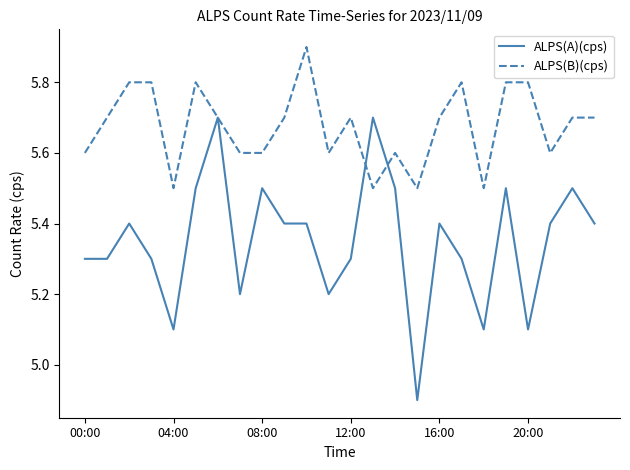

What is the lowest value of the ALPS(B)(cps) series?

5.5